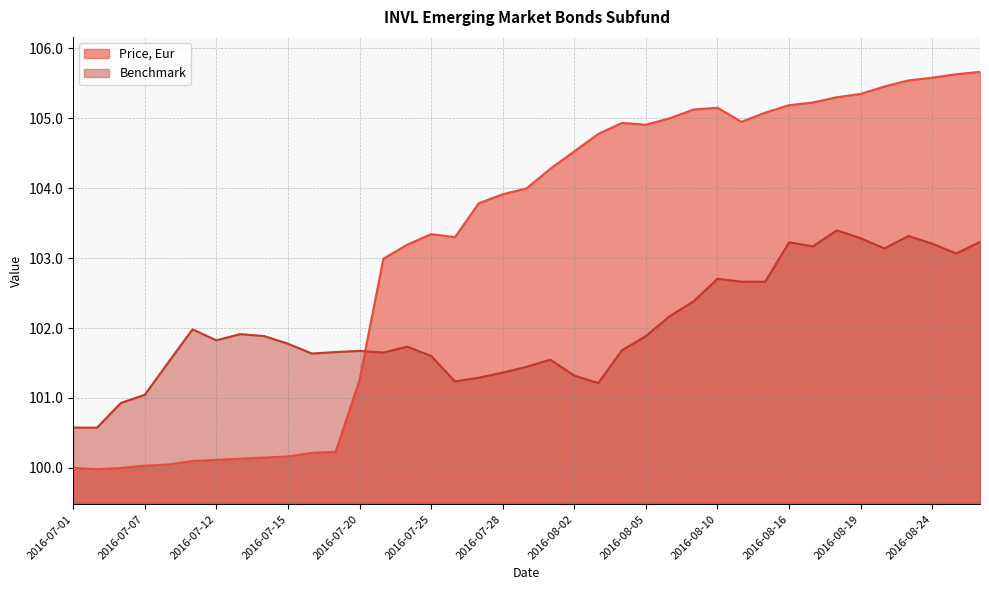

What is the average value of the Benchmark series?

102.0